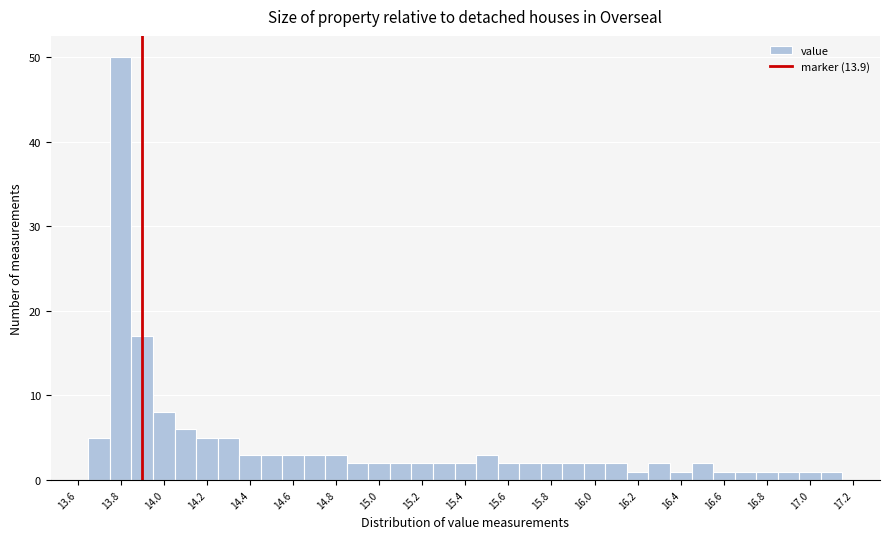

Reading left to right, transcribe this chart: for each bar, give the range it covers on the x-axis and its height. Neither the bar edges nor the heights are printed on the chart, so give them approximately, as read against the axes.

13.65 to 13.75: 5
13.75 to 13.85: 50
13.85 to 13.95: 17
13.95 to 14.05: 8
14.05 to 14.15: 6
14.15 to 14.25: 5
14.25 to 14.35: 5
14.35 to 14.45: 3
14.45 to 14.55: 3
14.55 to 14.65: 3
14.65 to 14.75: 3
14.75 to 14.85: 3
14.85 to 14.95: 2
14.95 to 15.05: 2
15.05 to 15.15: 2
15.15 to 15.25: 2
15.25 to 15.35: 2
15.35 to 15.45: 2
15.45 to 15.55: 3
15.55 to 15.65: 2
15.65 to 15.75: 2
15.75 to 15.85: 2
15.85 to 15.95: 2
15.95 to 16.05: 2
16.05 to 16.15: 2
16.15 to 16.25: 1
16.25 to 16.35: 2
16.35 to 16.45: 1
16.45 to 16.55: 2
16.55 to 16.65: 1
16.65 to 16.75: 1
16.75 to 16.85: 1
16.85 to 16.95: 1
16.95 to 17.05: 1
17.05 to 17.15: 1